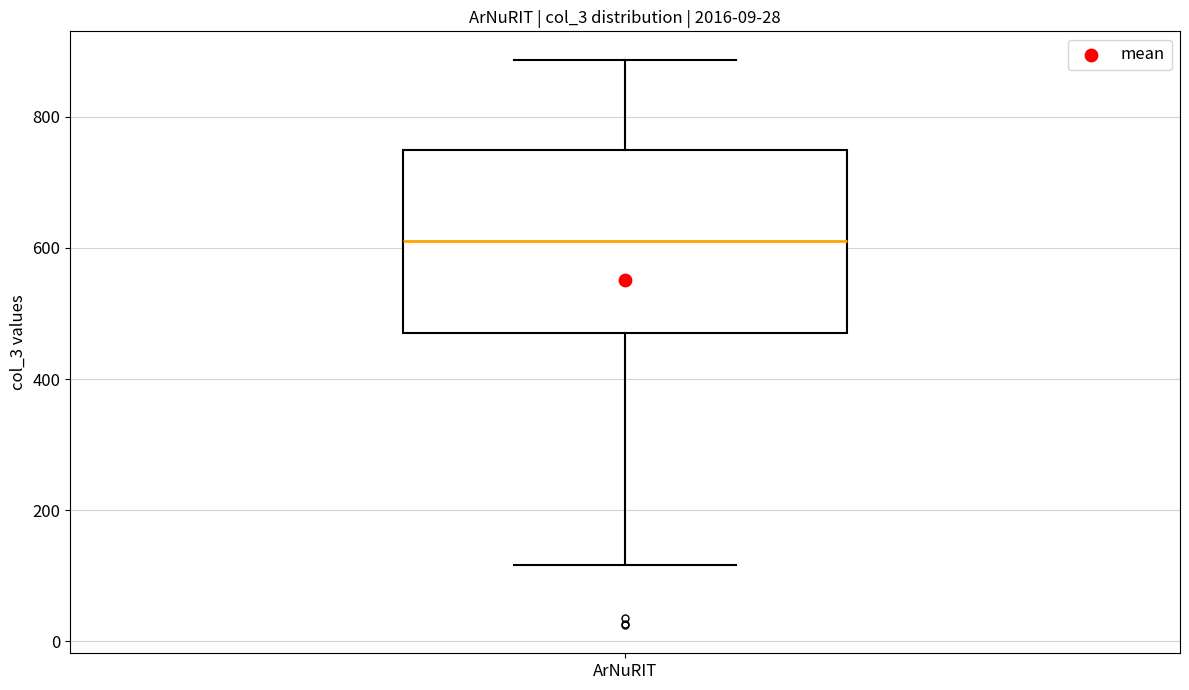

Read this box plot against the y-axis: the position of the median line, the range covered by the box, and the ends of both whiskers. The values are not printed on the chart, so give them approximately, as read against the axis.

median 620, box 460 to 740, whiskers 120 to 880